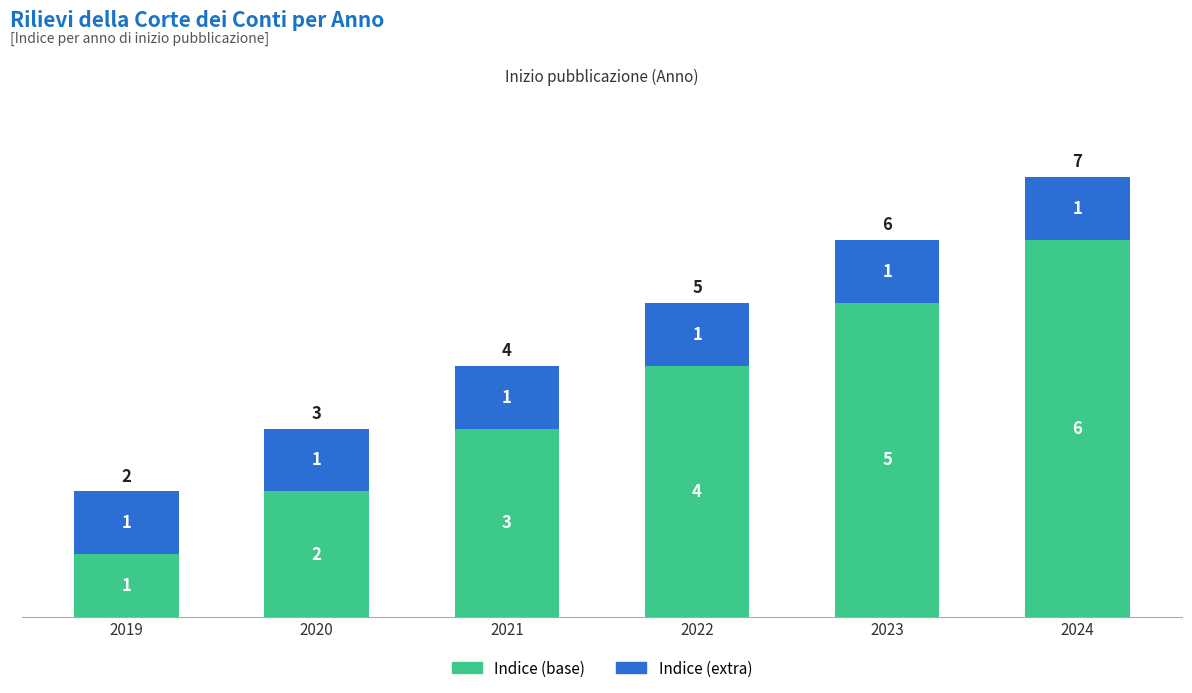

How many Indice (base) values are between 2 and 5?

4